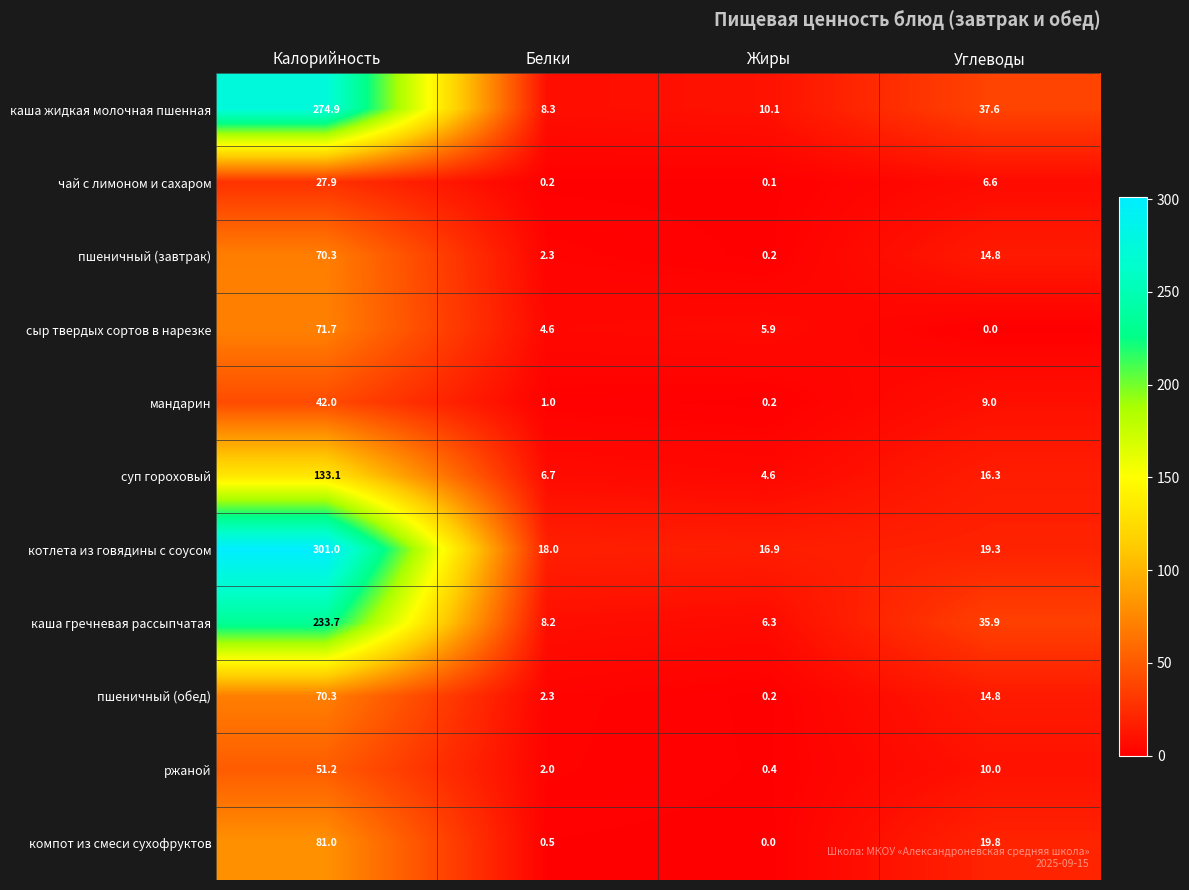

Which category has the lowest value in the ржаной series?

Жиры